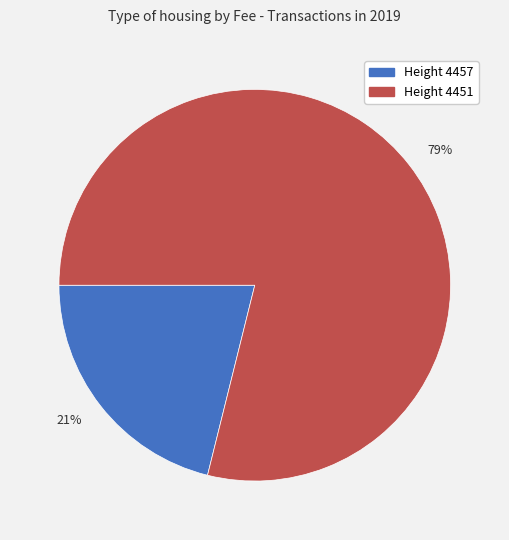

Which category accounts for the majority?

79%